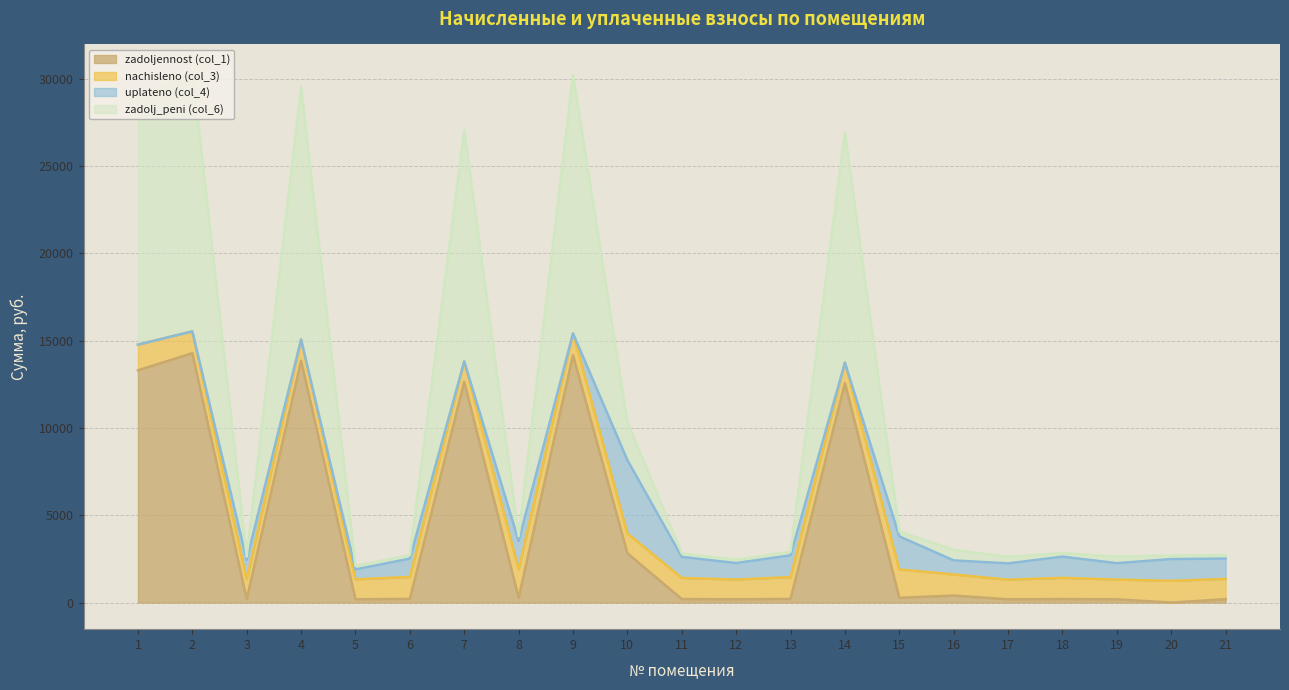

The value of zadoljennost (col_1) at 10 is 4345.9. True or false?

False